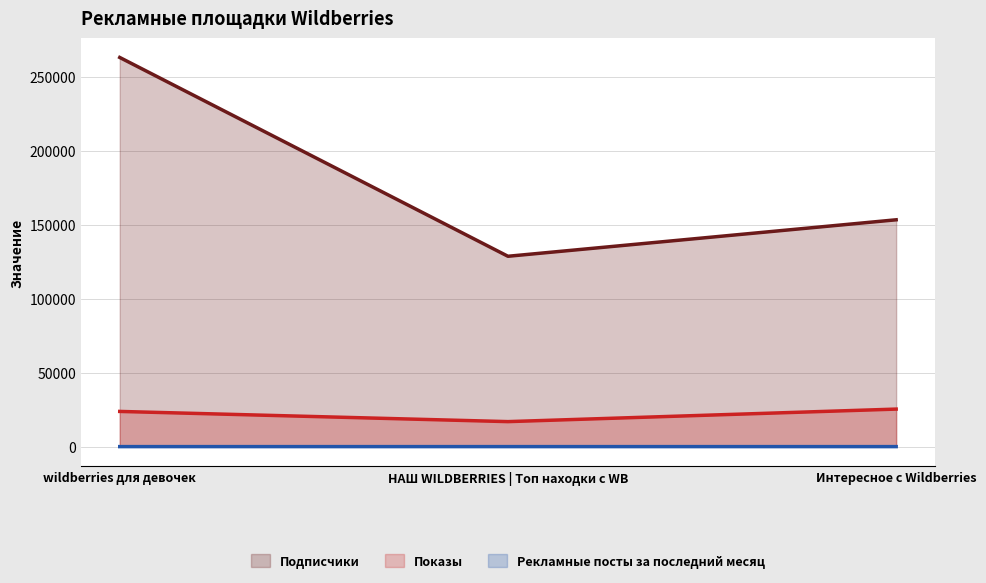

How many lines are shown in the chart?

3